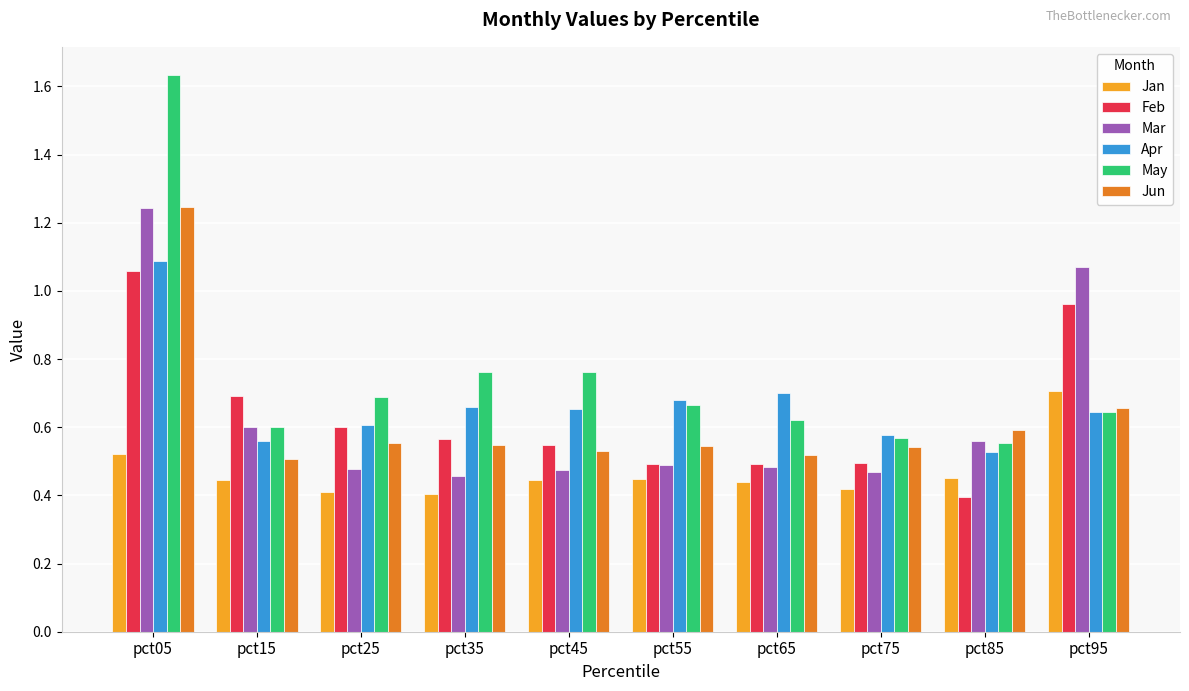

The Jan series shows 0.7 at pct25. True or false?

False